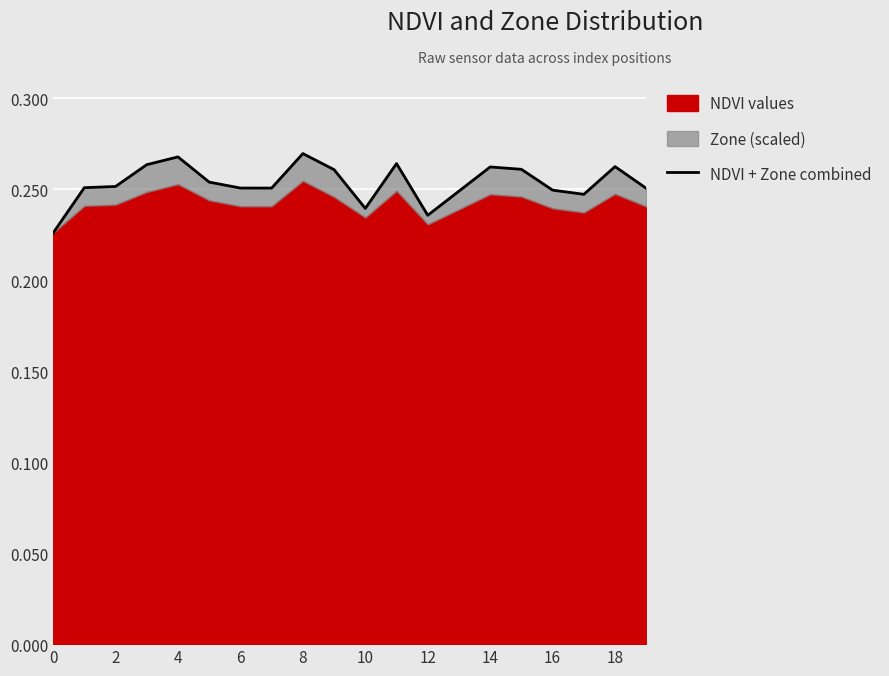

True or false: there are more than 0 points higher than both neighbors.

True